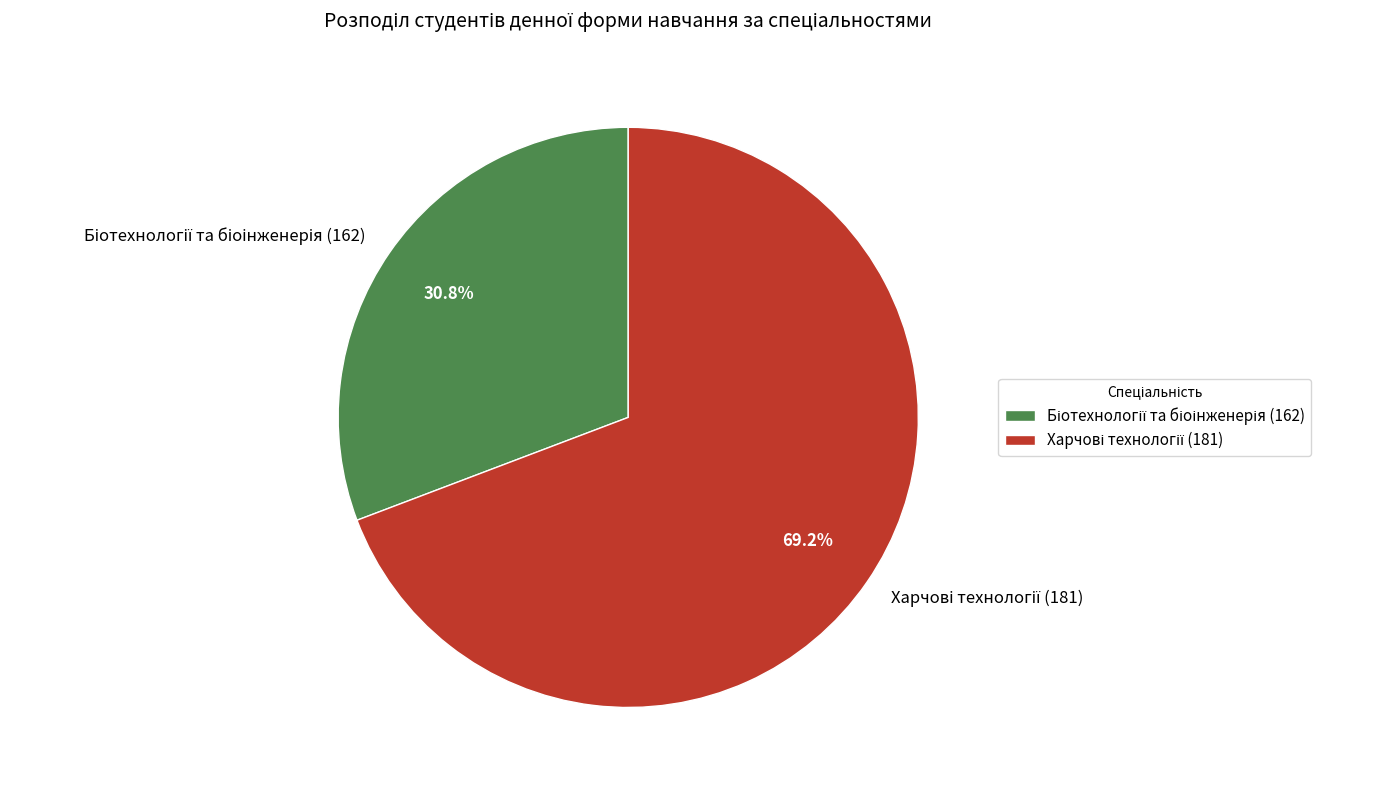

Is there a majority slice in this chart?

Yes